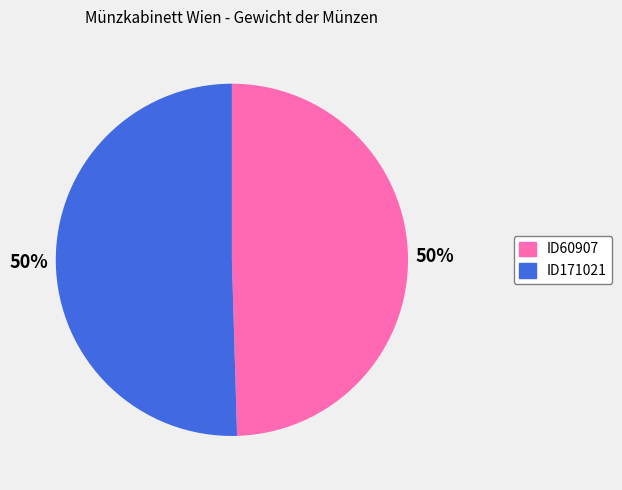

To the nearest percent, what portion does ID60907 represent?

50%